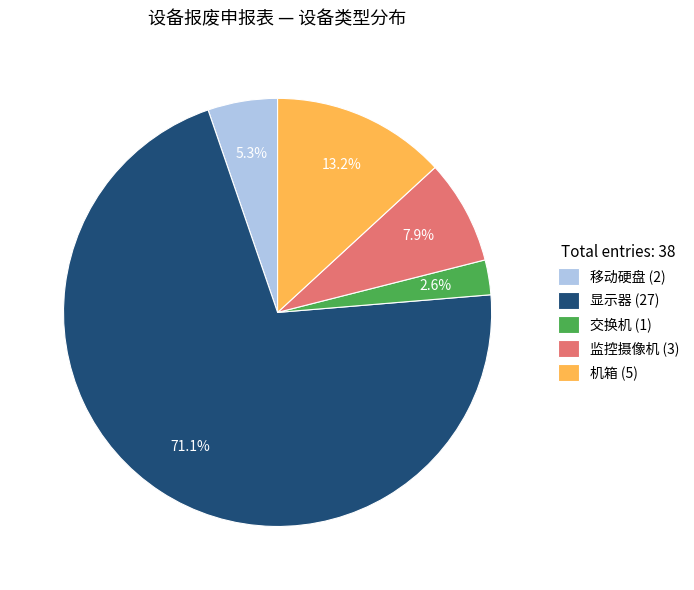

To the nearest percent, what is the difference between the 机箱 and 显示器 slice percentages?

58%